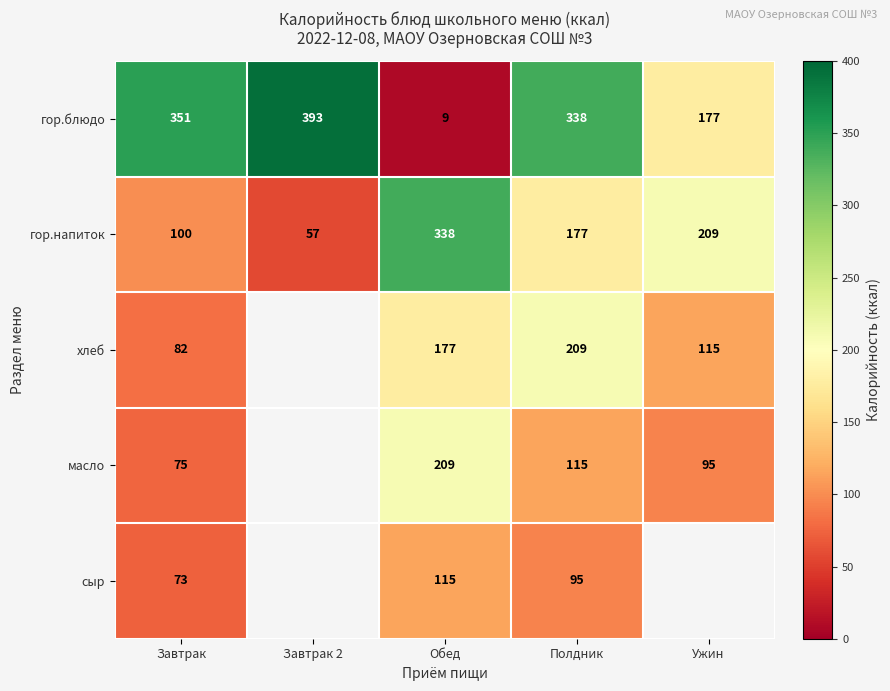

At which category is the sum across all series the highest?

Полдник